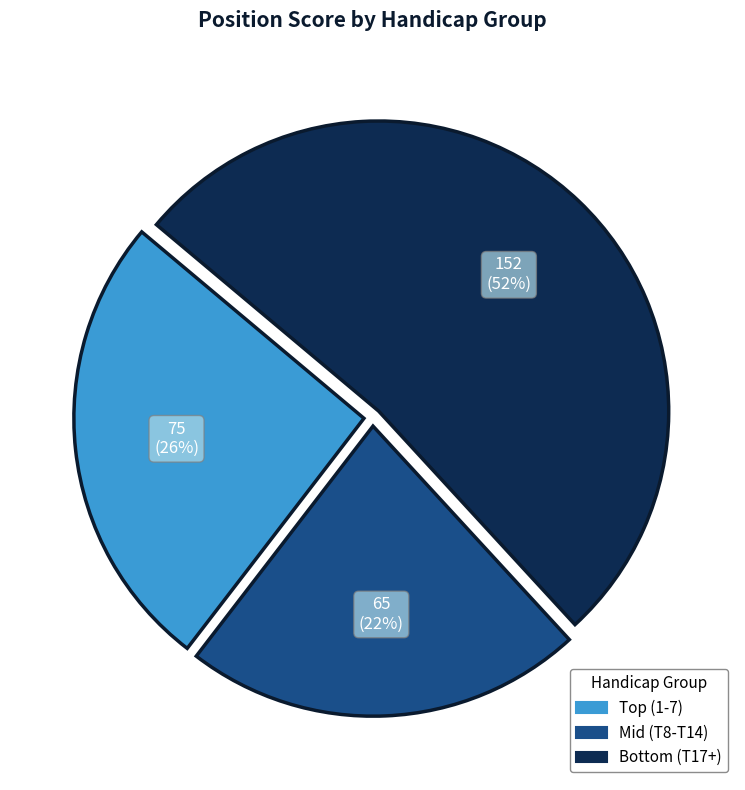

How many segments does this pie chart have?

3